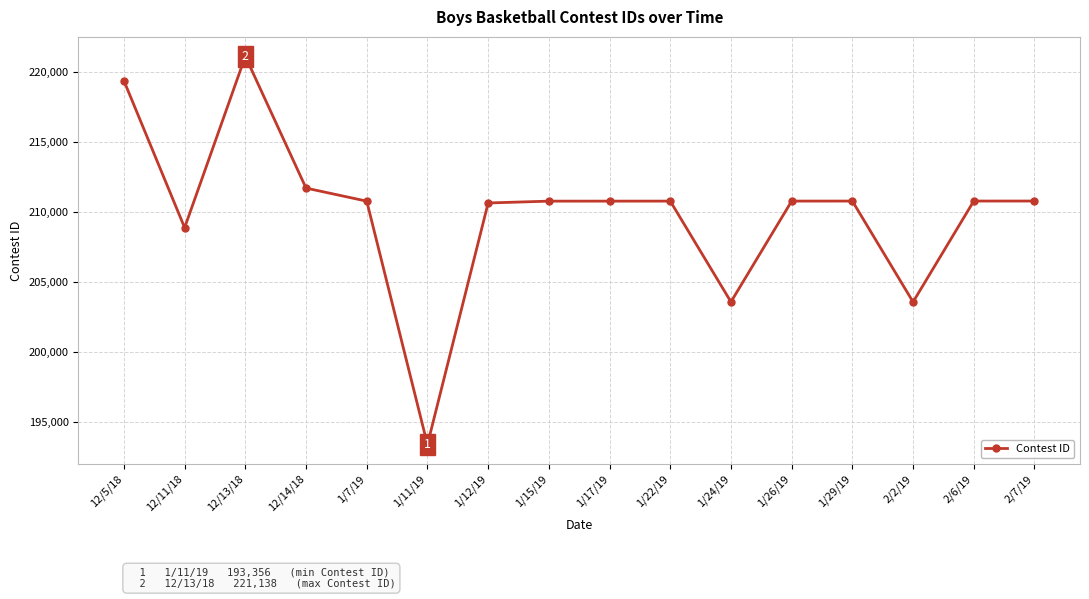

Does the chart display data point markers on the line(s)?

Yes